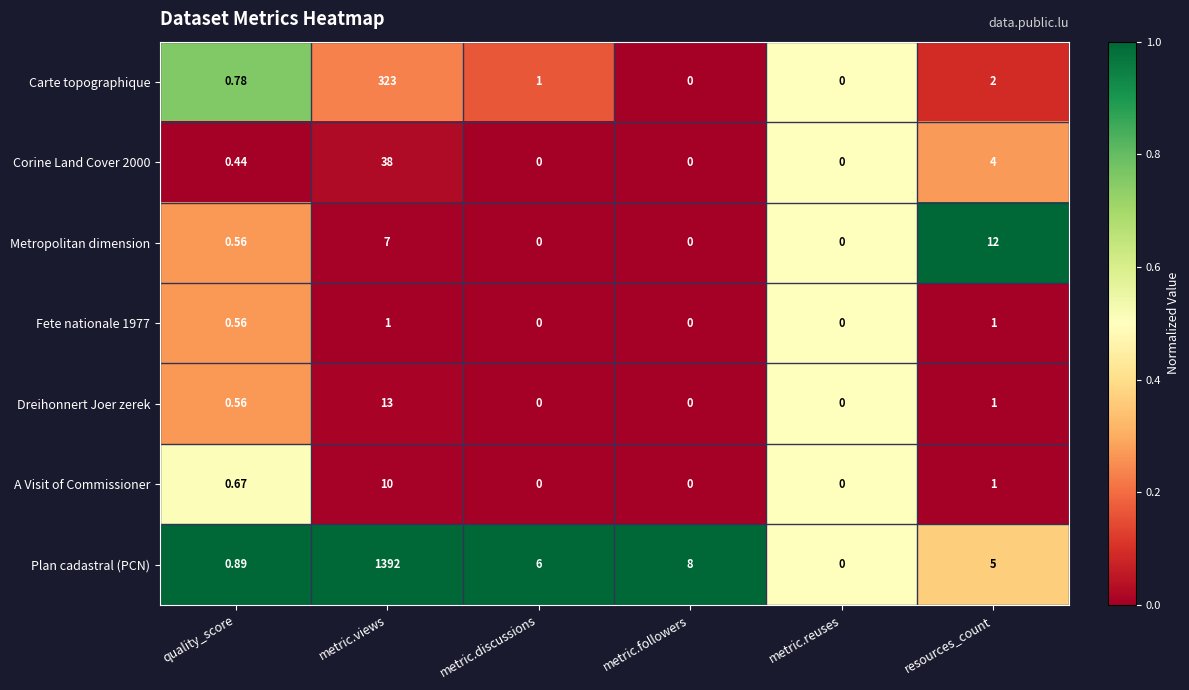

Between metric.views and metric.reuses, which series saw the biggest shift?

Plan cadastral (PCN)